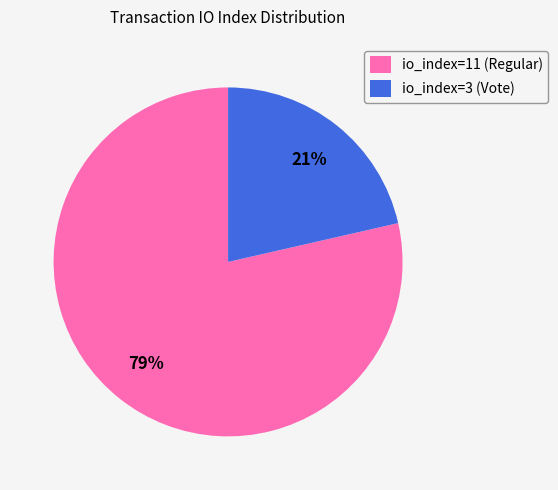

Count the number of slices in the pie.

2